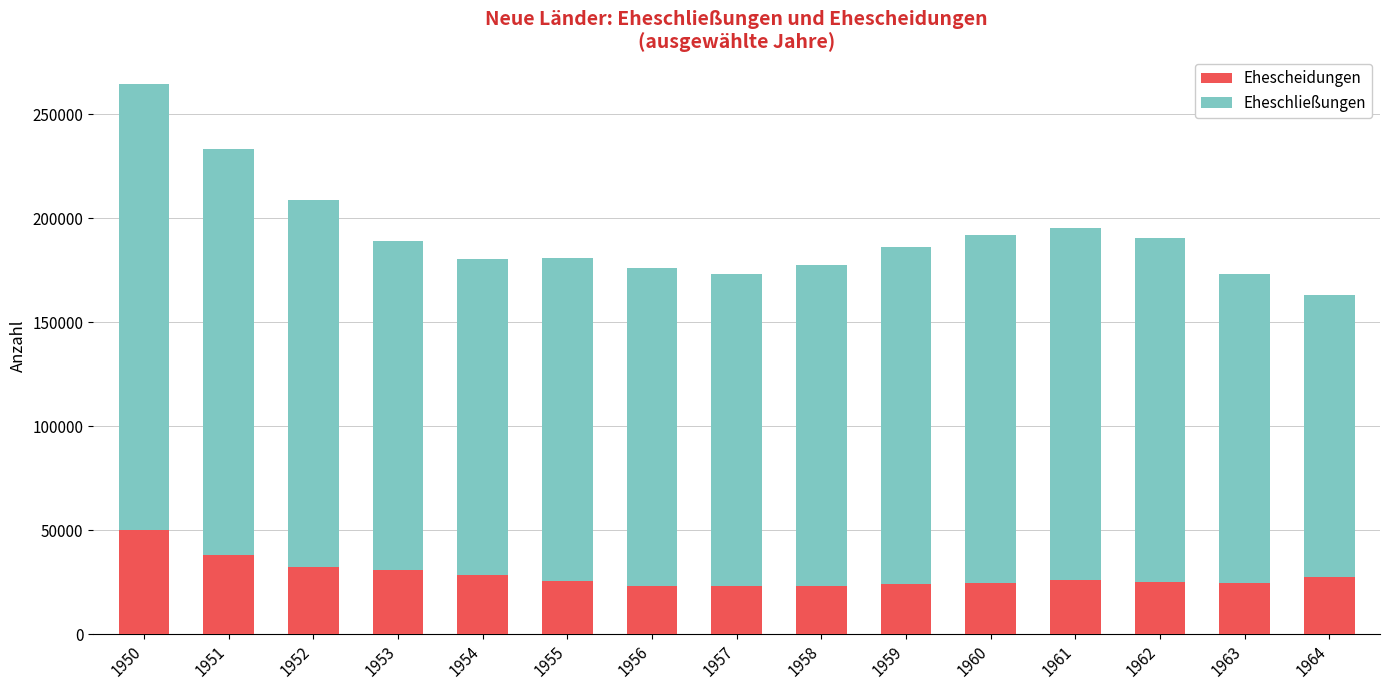

True or false: Ehescheidungen has a value of 24540 at 1960.

True